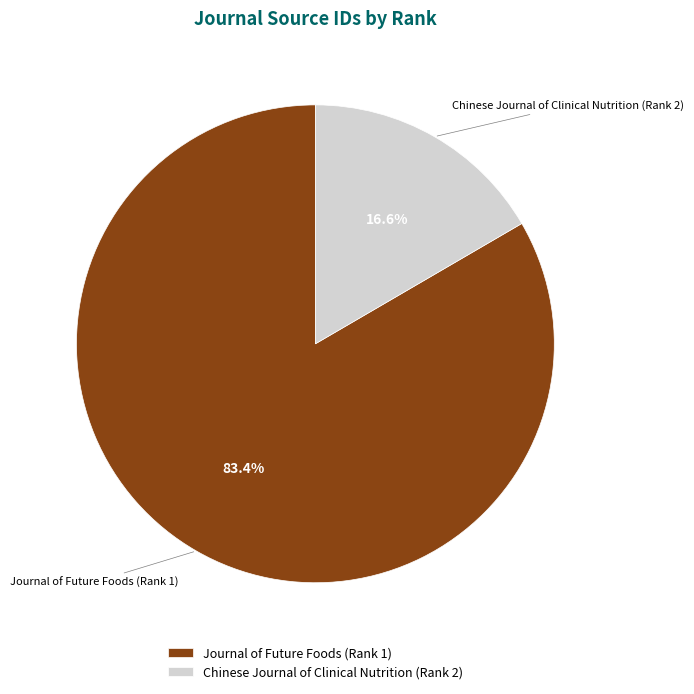

Which slice is the largest?

Journal of Future Foods (Rank 1)